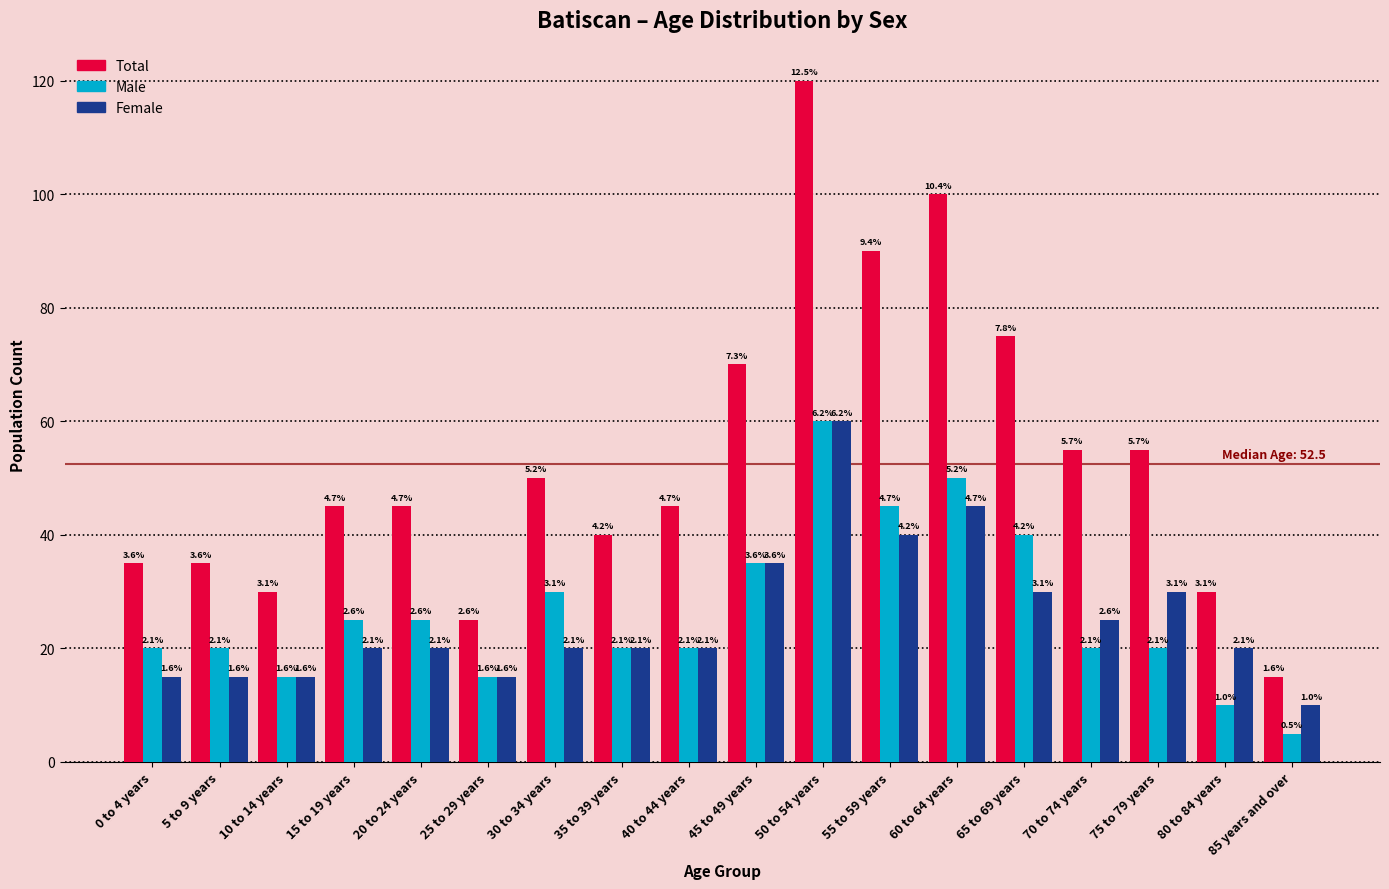

What is the greatest value displayed?

120